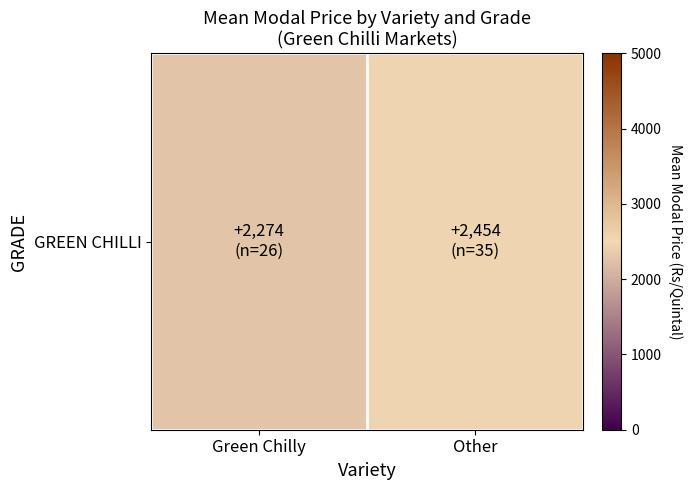

Count the values in the range 2274 to 2454.

2